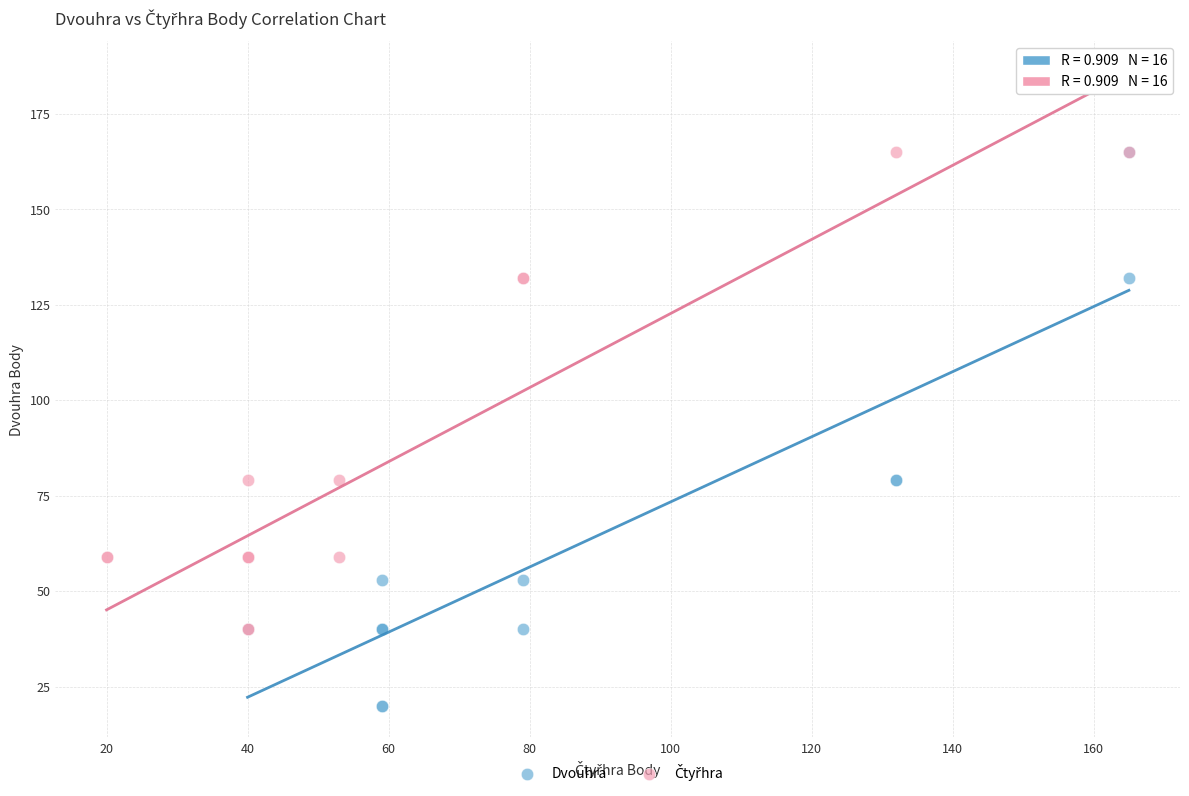

Which series contains the lowest Y value?

Dvouhra